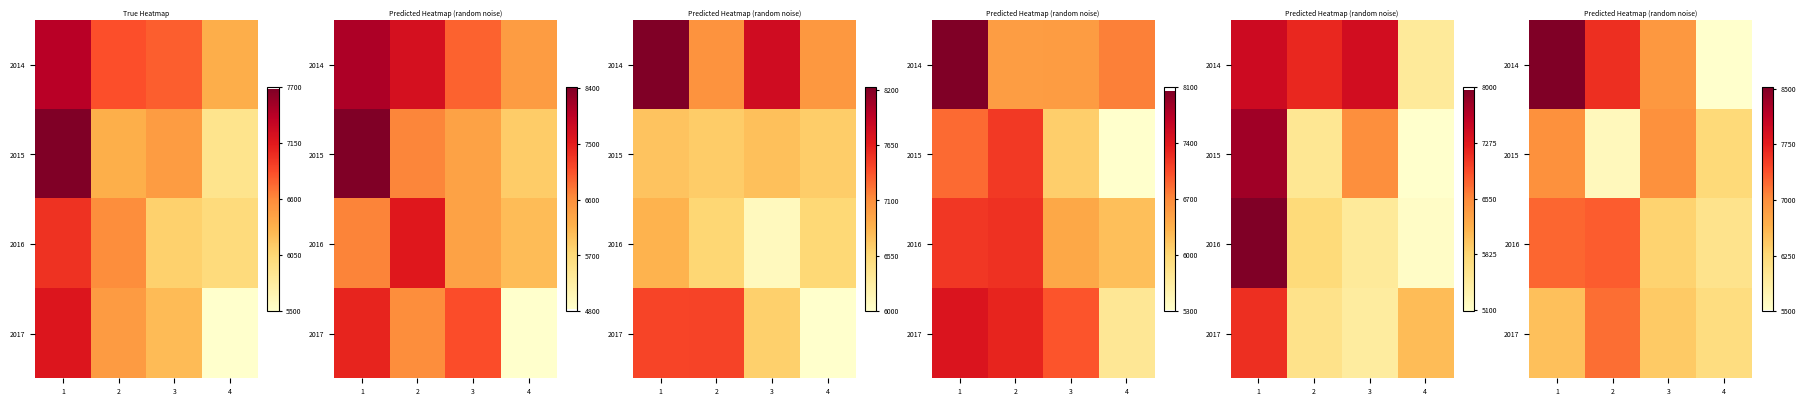

The value of row_3 at 4 is 10021.2. True or false?

False